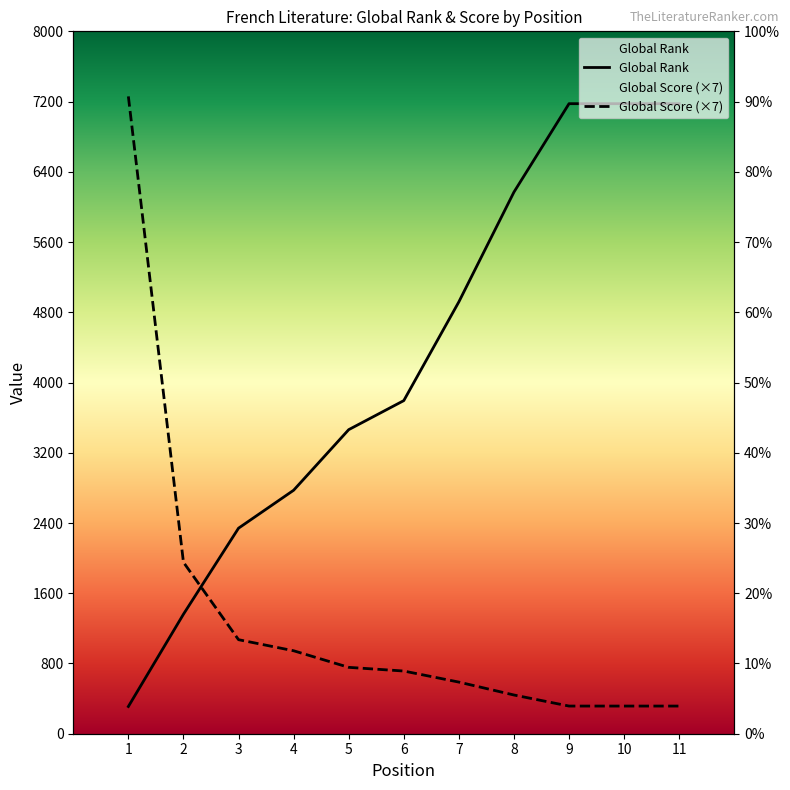

List the series in order of their overall mean, lowest first.

Global Score, Global Rank